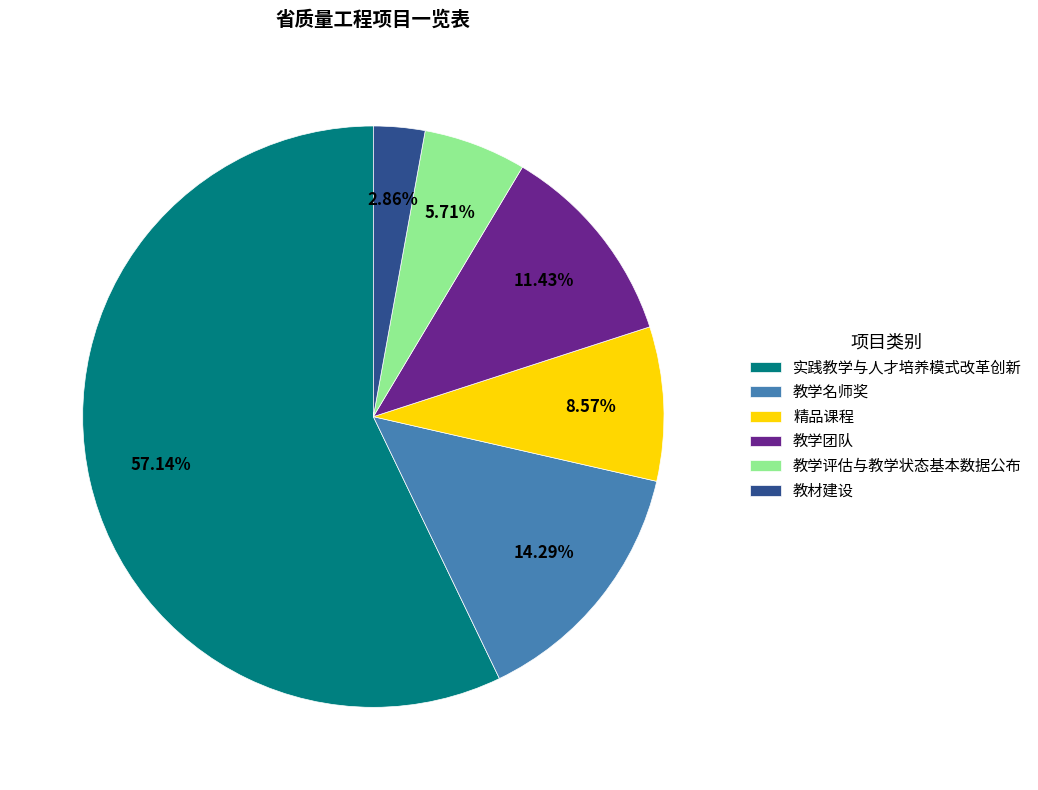

What percentage is the 教学名师奖 slice, to the nearest percent?

14%